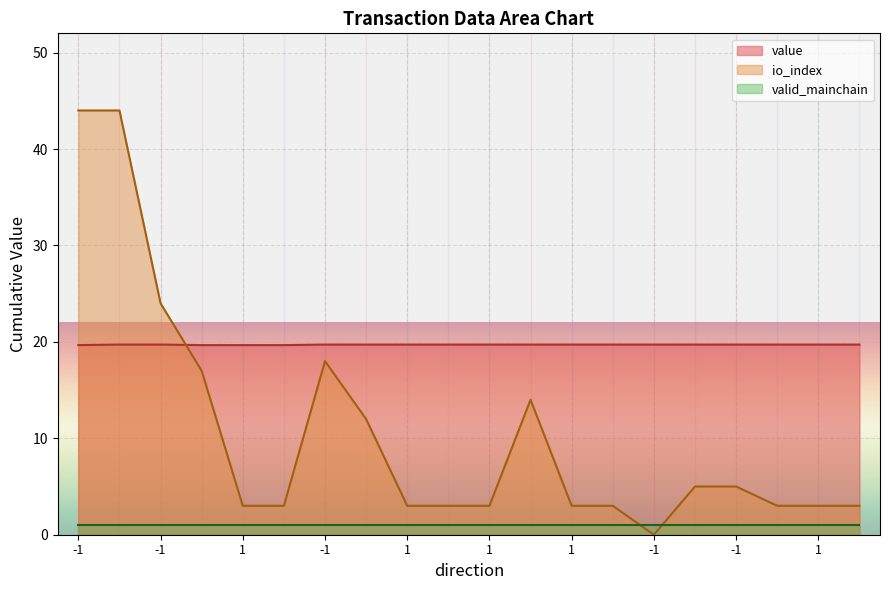

Which series has the widest spread of values?

io_index